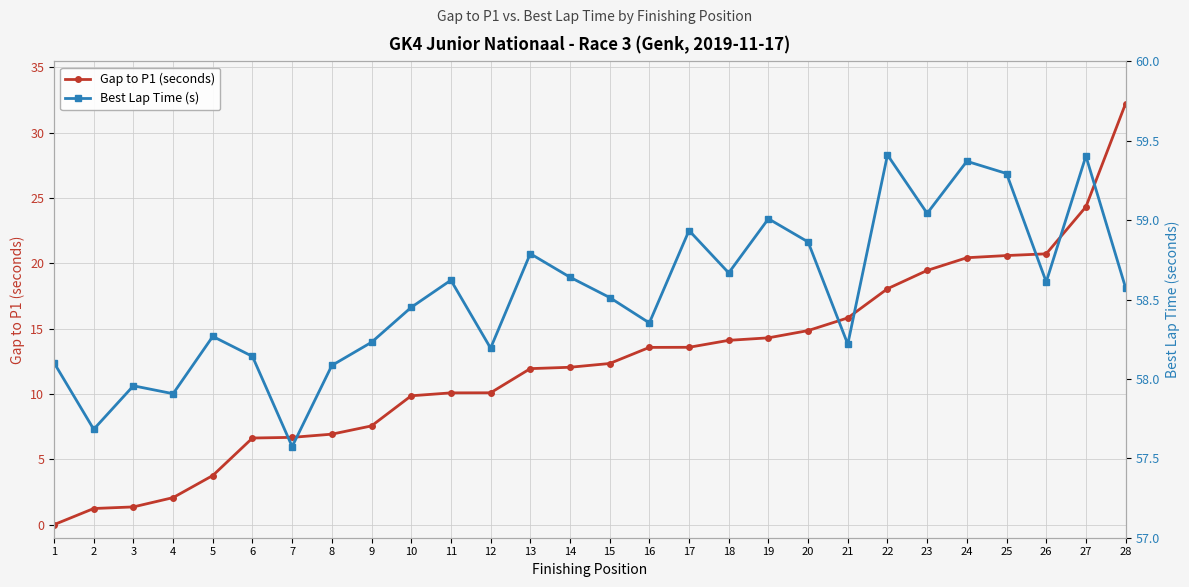

At which label is Gap to P1 (seconds) closest to 16?

21